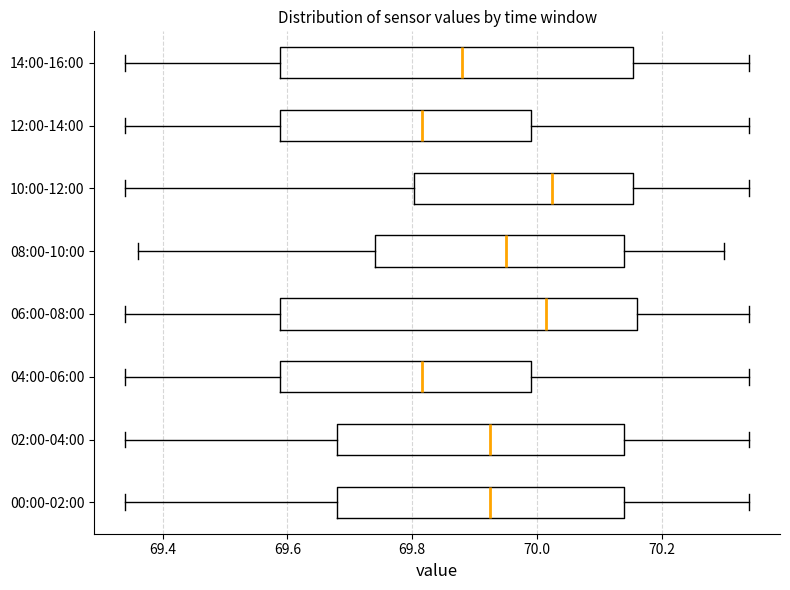

Reading bottom to top, transcribe this box plot: for each box, give where its median line is, the range the box spans, and where its two whiskers end, as read against the x-axis. The values are not printed on the chart, so give them approximately, as read against the axis.

00:00-02:00: median 69.92, box 69.68 to 70.14, whiskers 69.34 to 70.34
02:00-04:00: median 69.92, box 69.68 to 70.14, whiskers 69.34 to 70.34
04:00-06:00: median 69.82, box 69.58 to 70.00, whiskers 69.34 to 70.34
06:00-08:00: median 70.02, box 69.58 to 70.16, whiskers 69.34 to 70.34
08:00-10:00: median 69.96, box 69.74 to 70.14, whiskers 69.36 to 70.30
10:00-12:00: median 70.02, box 69.80 to 70.16, whiskers 69.34 to 70.34
12:00-14:00: median 69.82, box 69.58 to 70.00, whiskers 69.34 to 70.34
14:00-16:00: median 69.88, box 69.58 to 70.16, whiskers 69.34 to 70.34